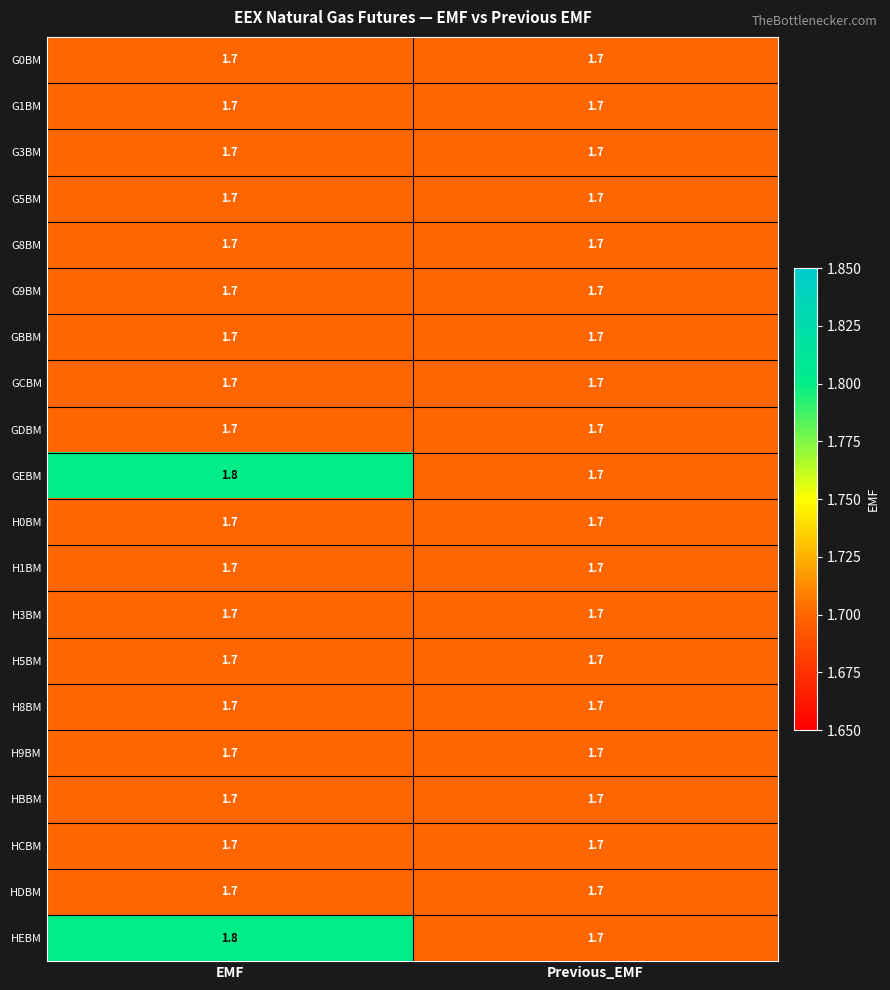

What is the total value across all series at Previous_EMF?

34.0